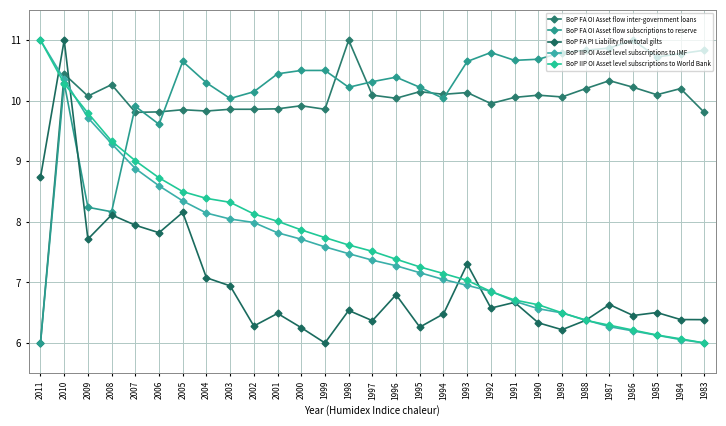

What is the spread (max minus min) of values at 1984?

4.7